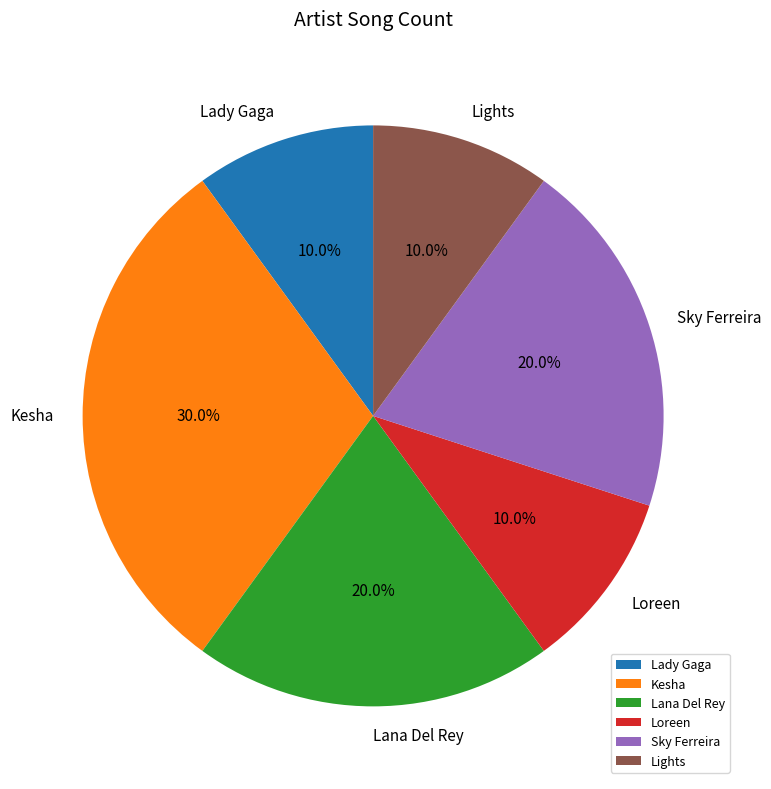

Is Lights the majority of the pie?

No